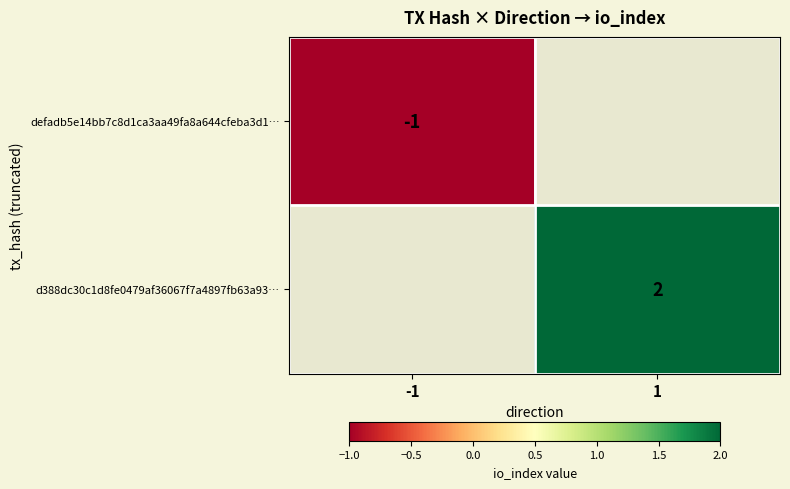

Is it true that d388dc30c1d8fe0479af36067f7a4897fb63a93… equals 3 at 1?

False